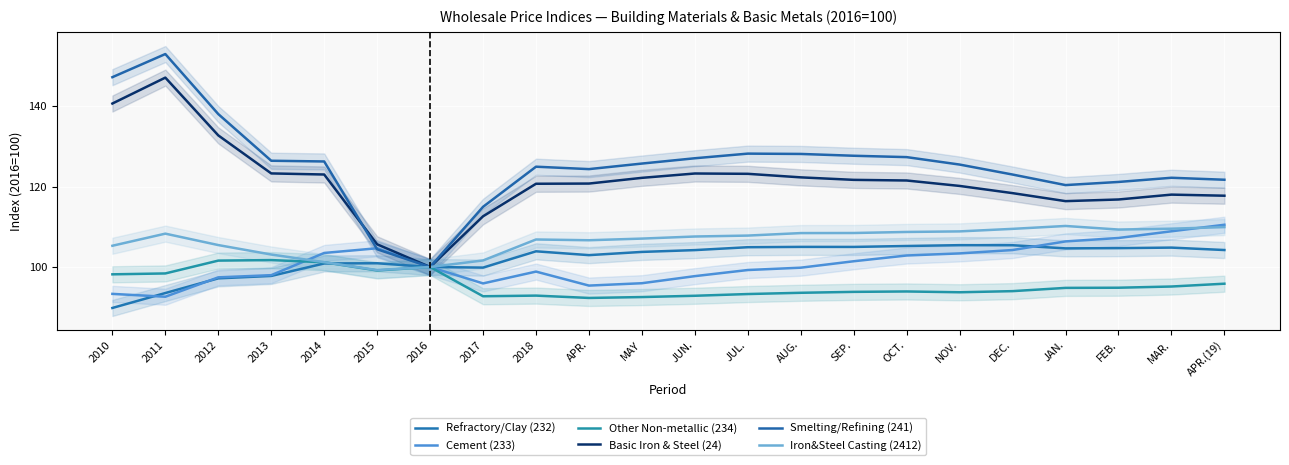

How many interior local peaks does the Refractory/Clay (232) series have?

5